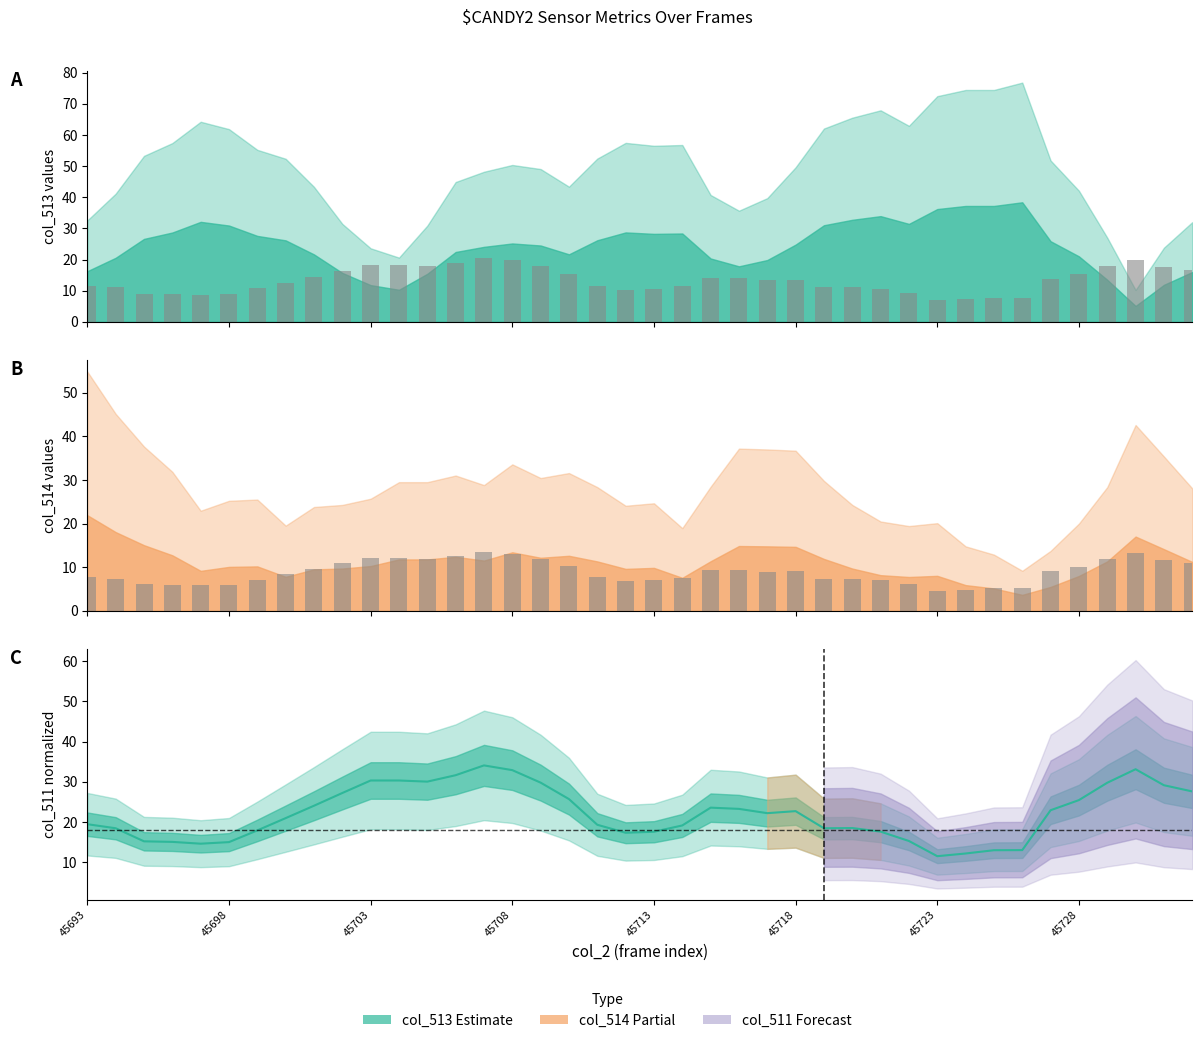

What is the value of the 21st bar from the left?

7.0